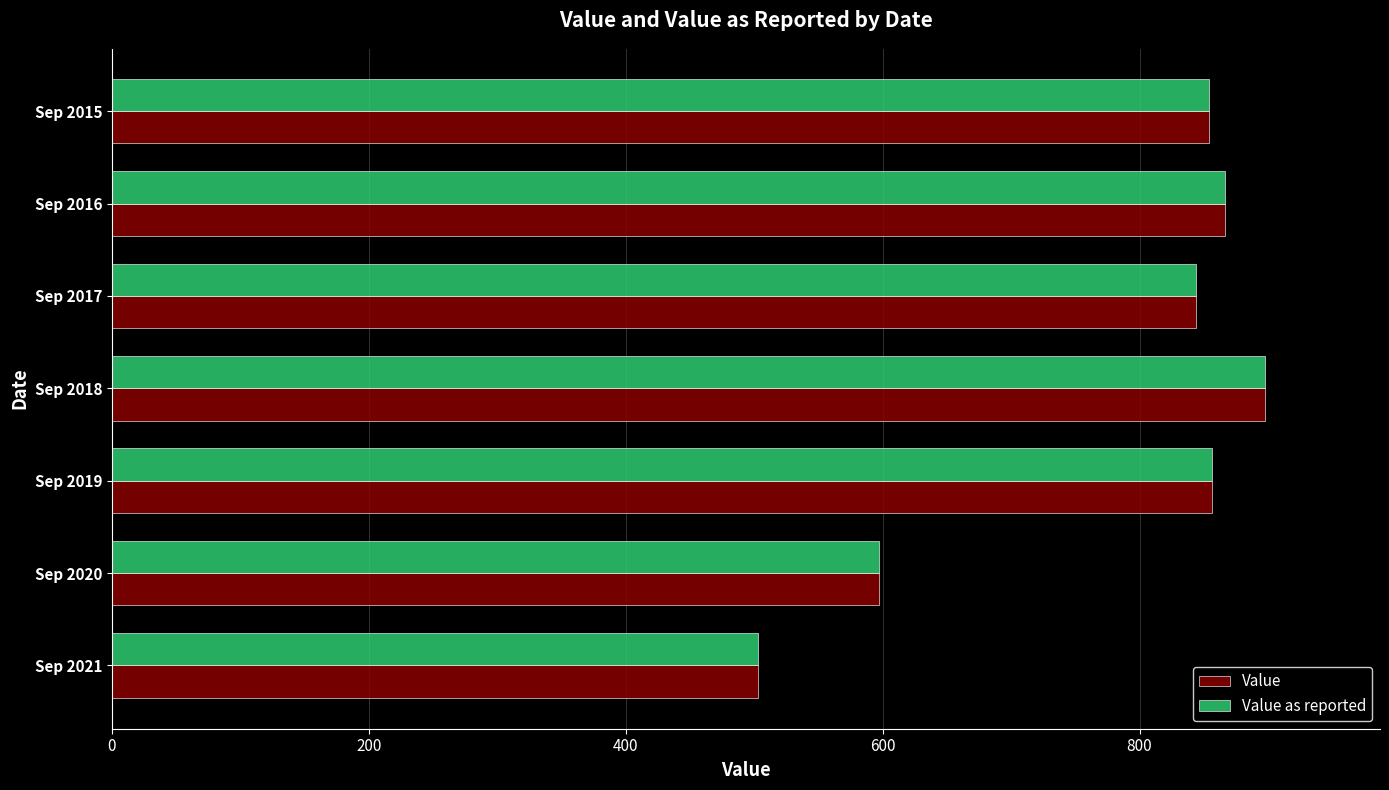

At which category is the sum across all series the highest?

Sep 2018